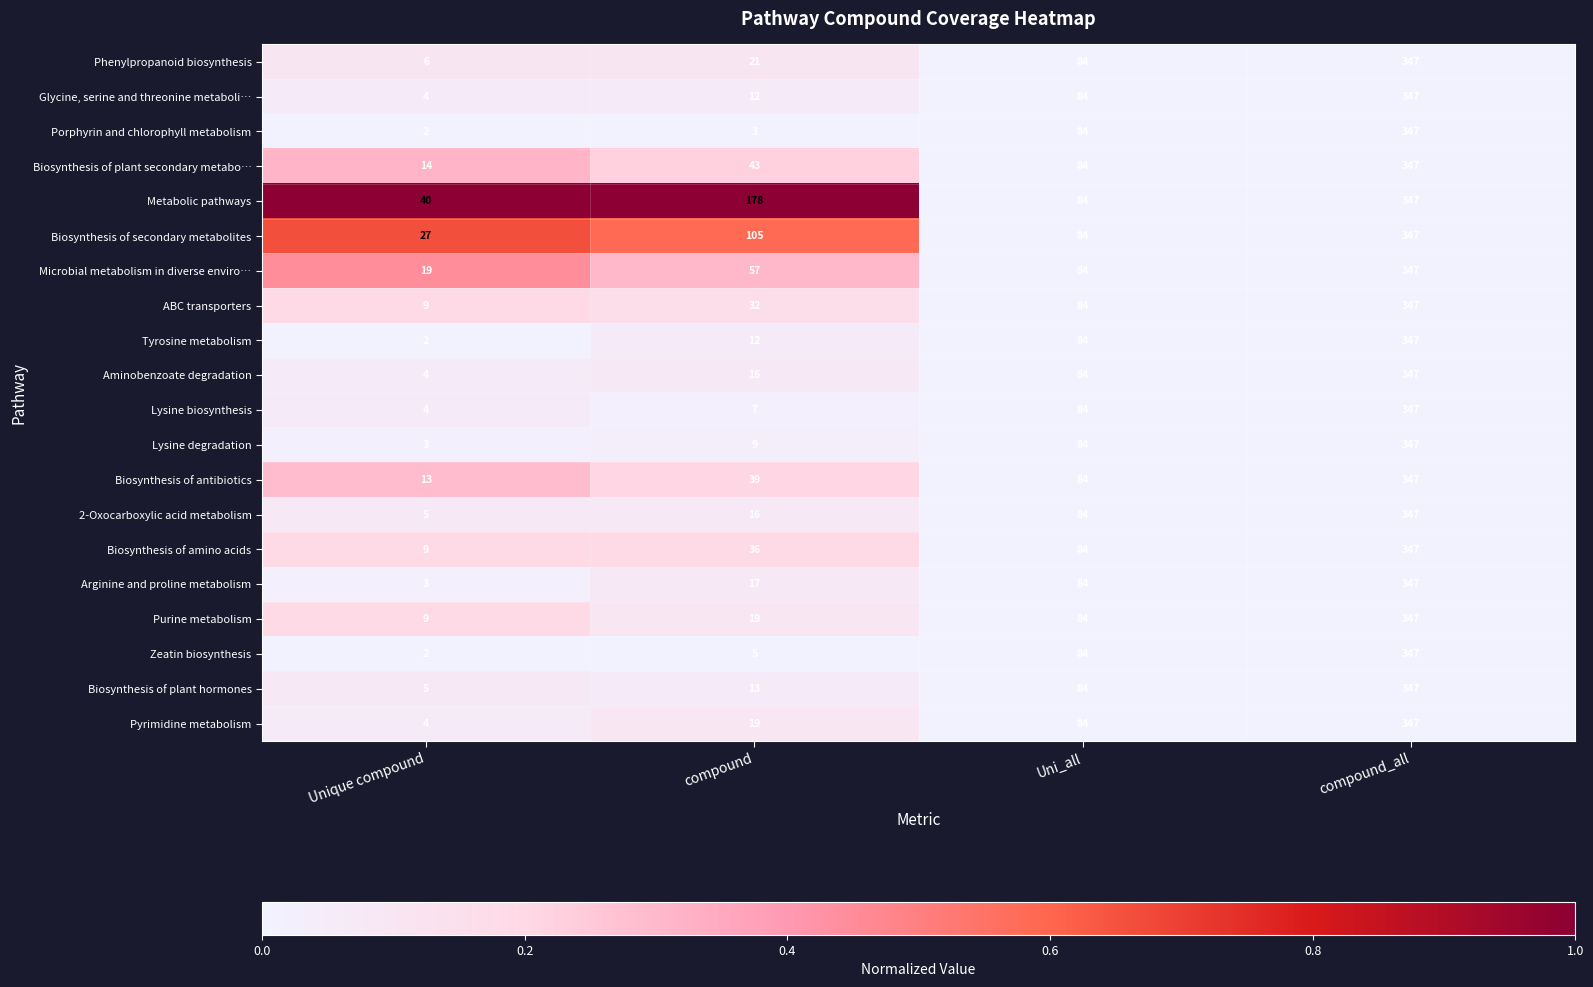

Which series has the largest total across all categories?

Metabolic pathways